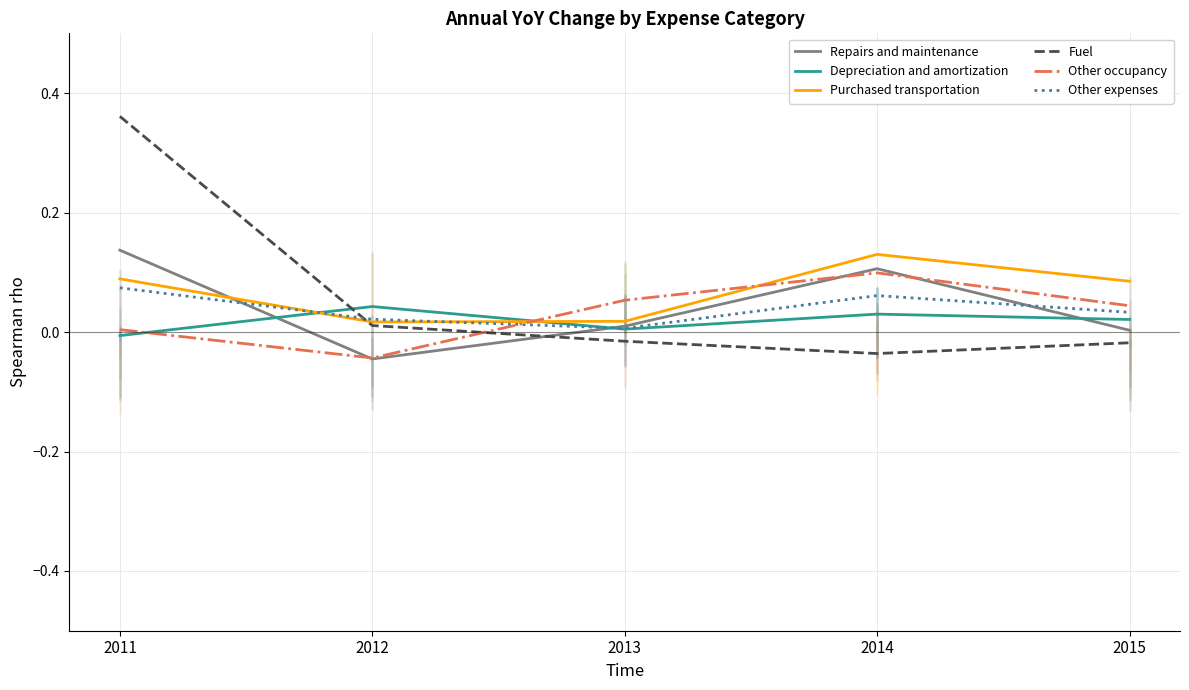

The value of Other occupancy at 2013 is 0.1. True or false?

True